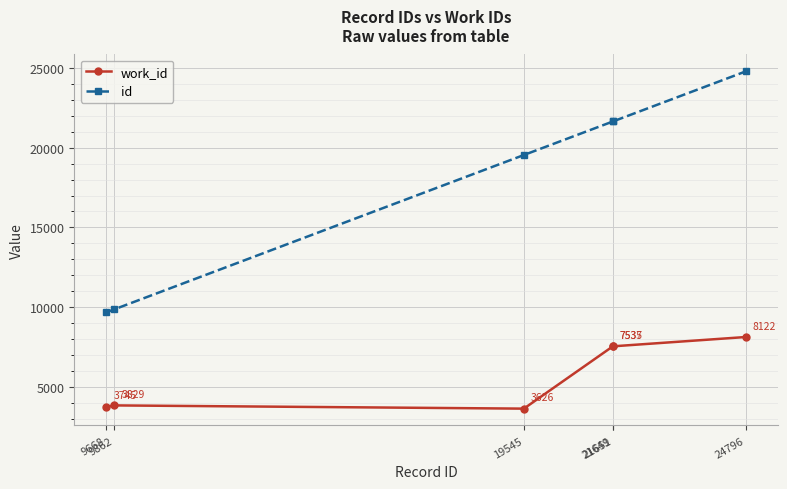

What is the difference between the maximum and second lowest values in the work_id series?

4377